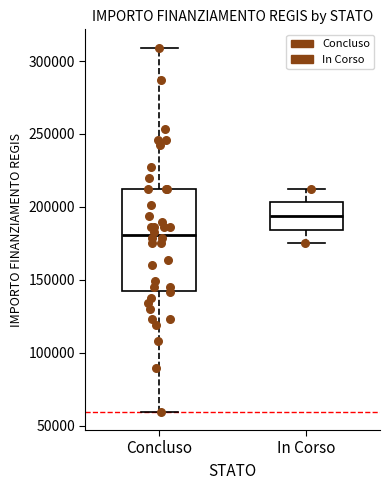

Comparing the boxes themselves (not the whiskers), which one is the tallest?

Concluso